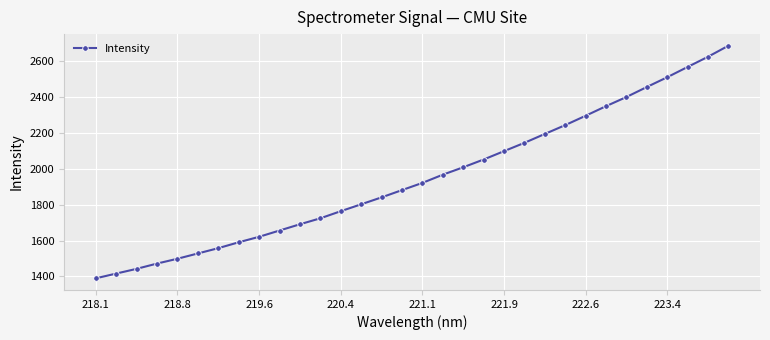

What is the greatest value displayed?

2684.8